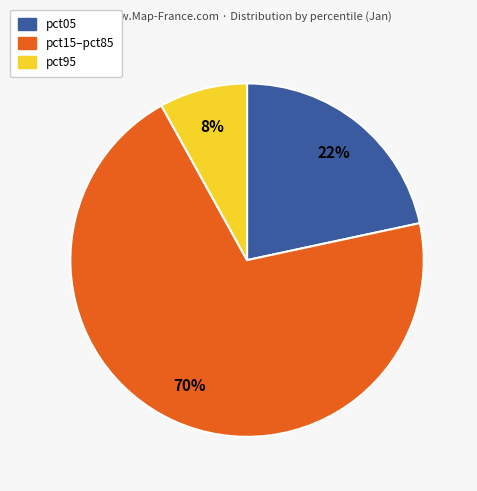

To the nearest percent, what is the average slice percentage?

33%